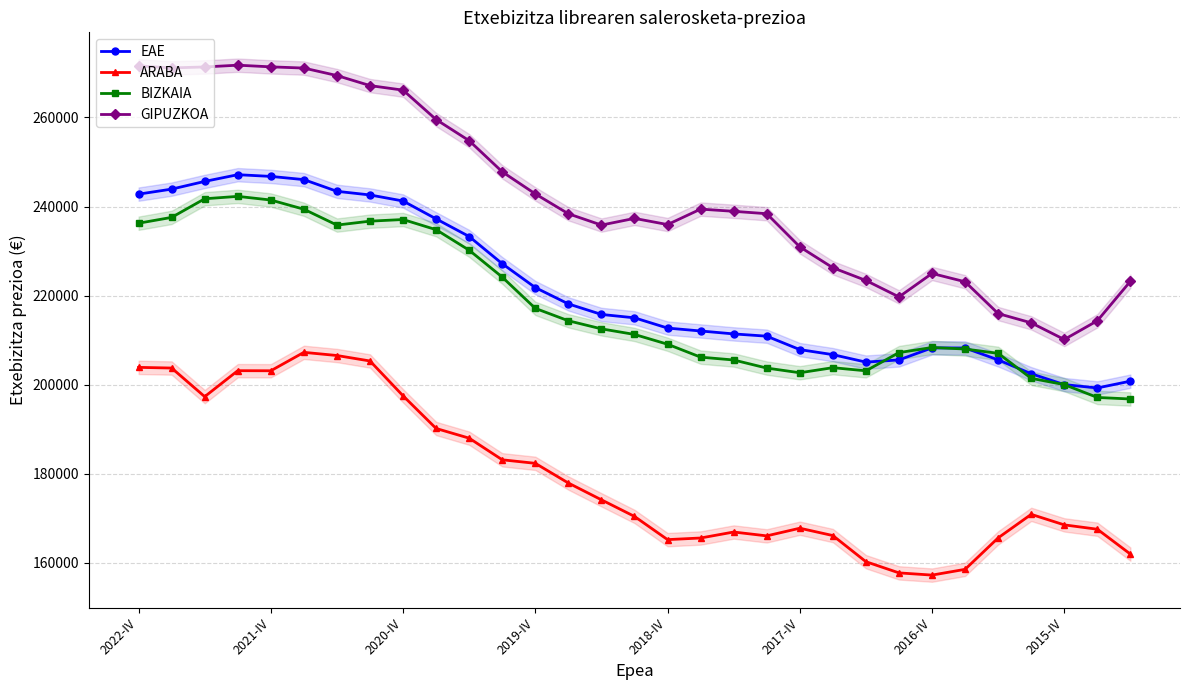

Does the chart display data point markers on the line(s)?

Yes